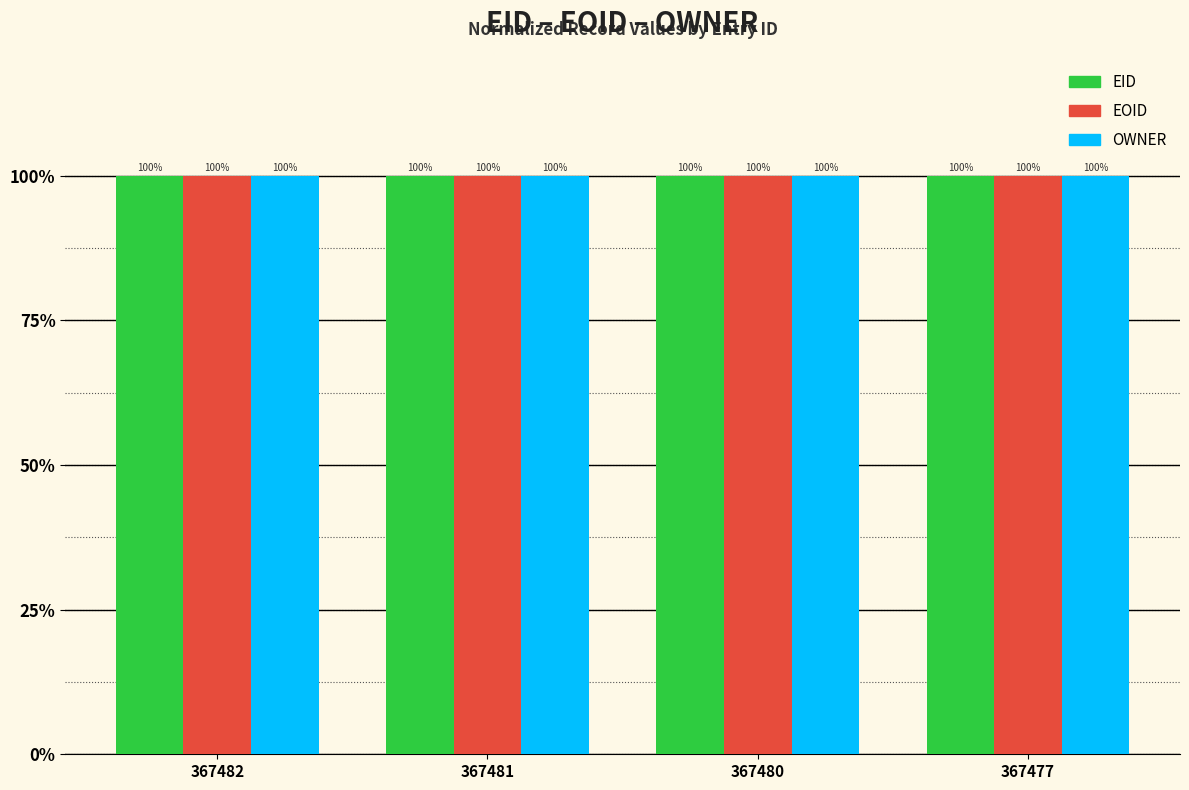

What is the total value across all series at 367477?

300.0